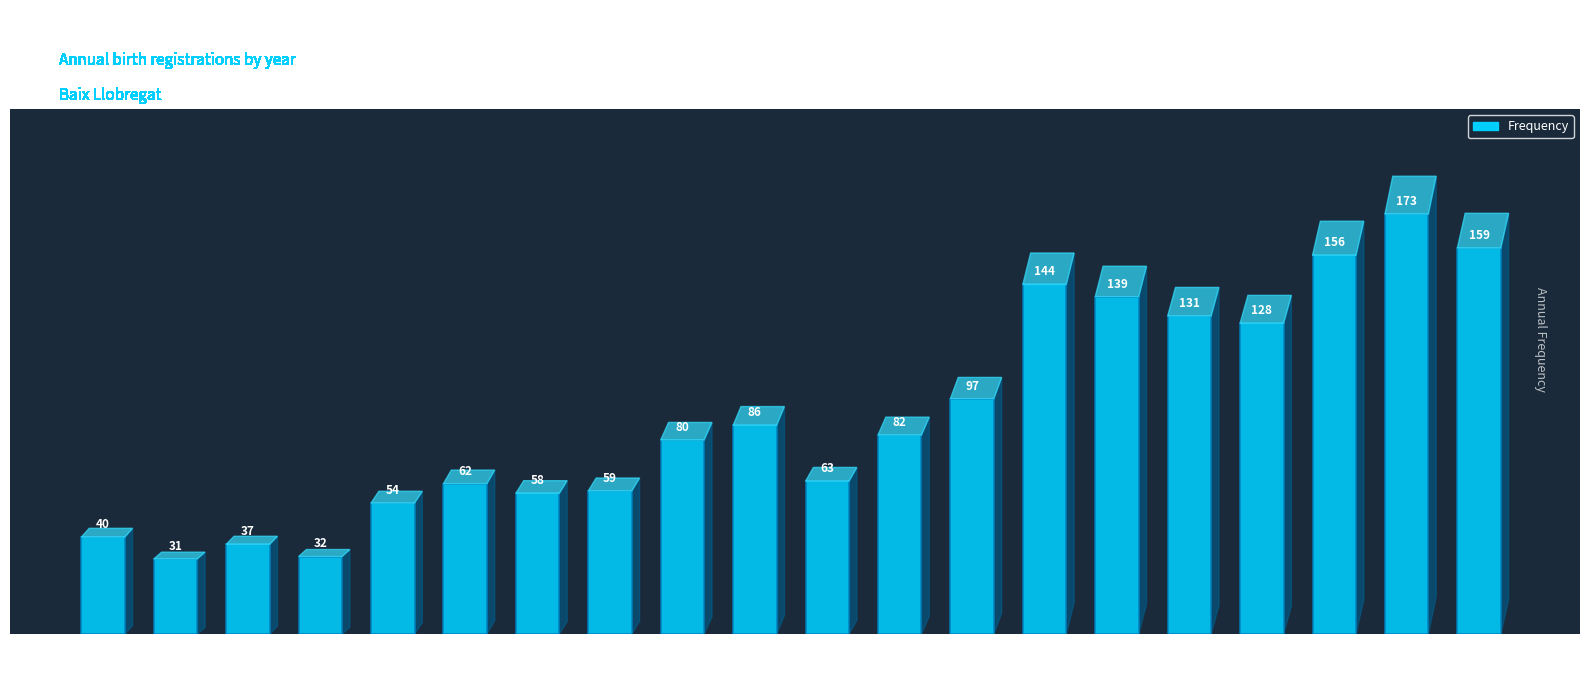

What is the ratio of the value at 2015 to the value at 2021?

1.9